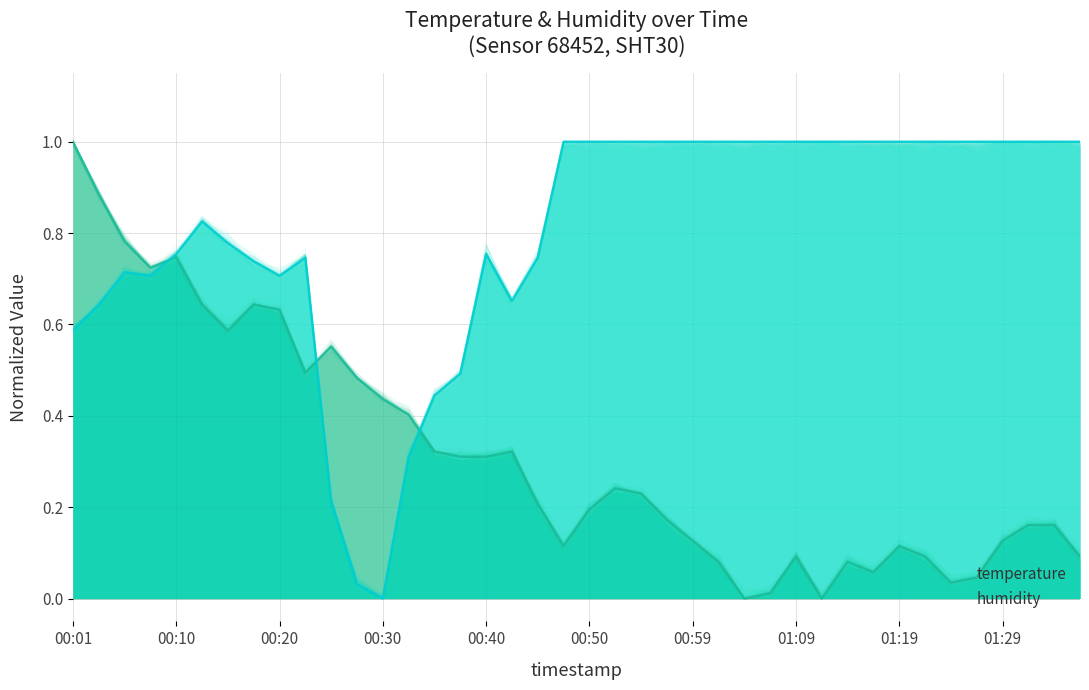

What is the sum of the temperature values at 22 and 01:19?

0.9